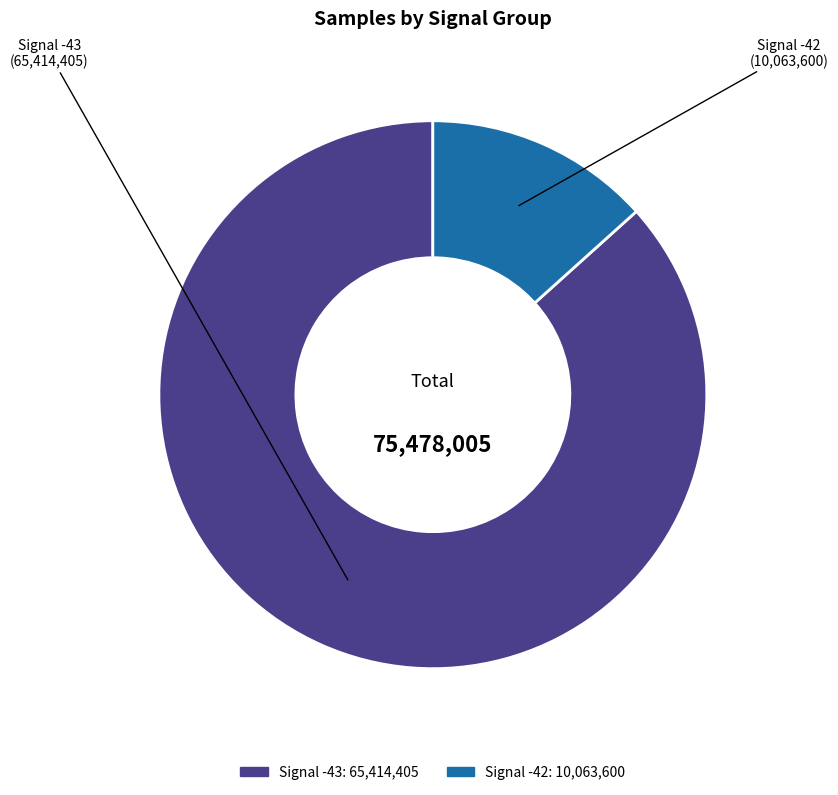

Does any single category account for the majority?

Yes